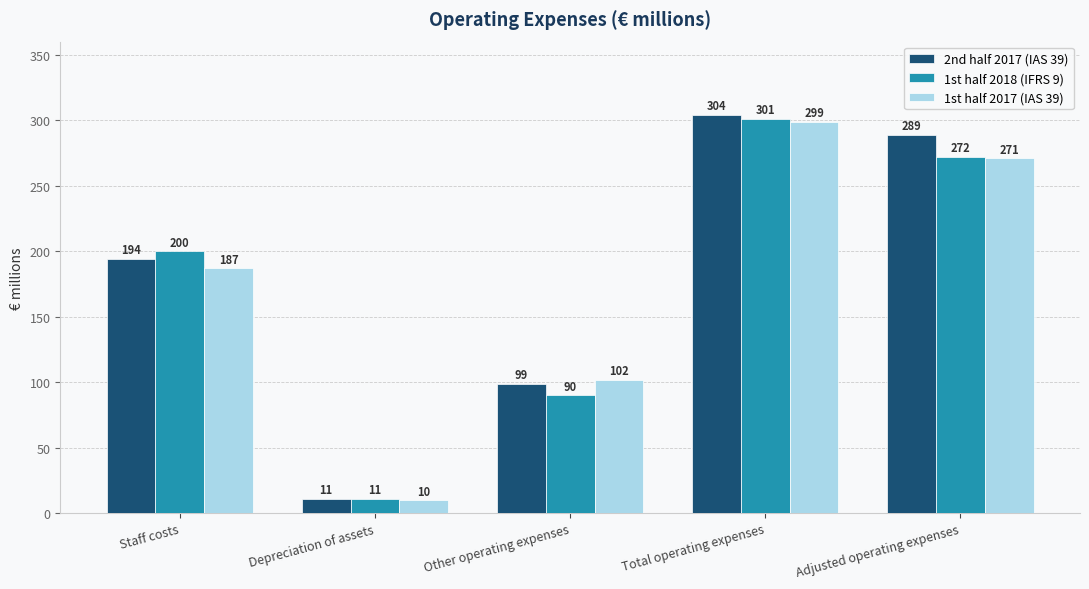

The 2nd half 2017 (IAS 39) series shows 529 at Total operating expenses. True or false?

False